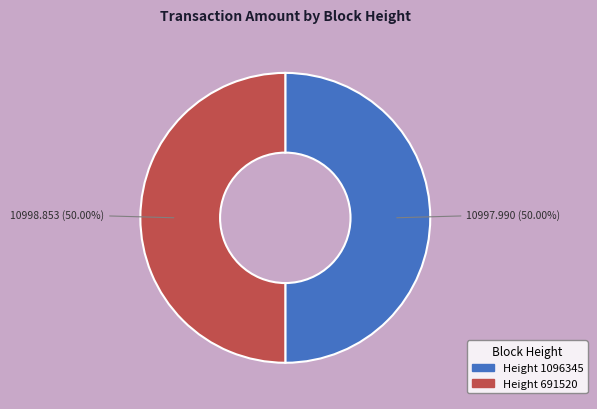

Count the number of slices in the pie.

2